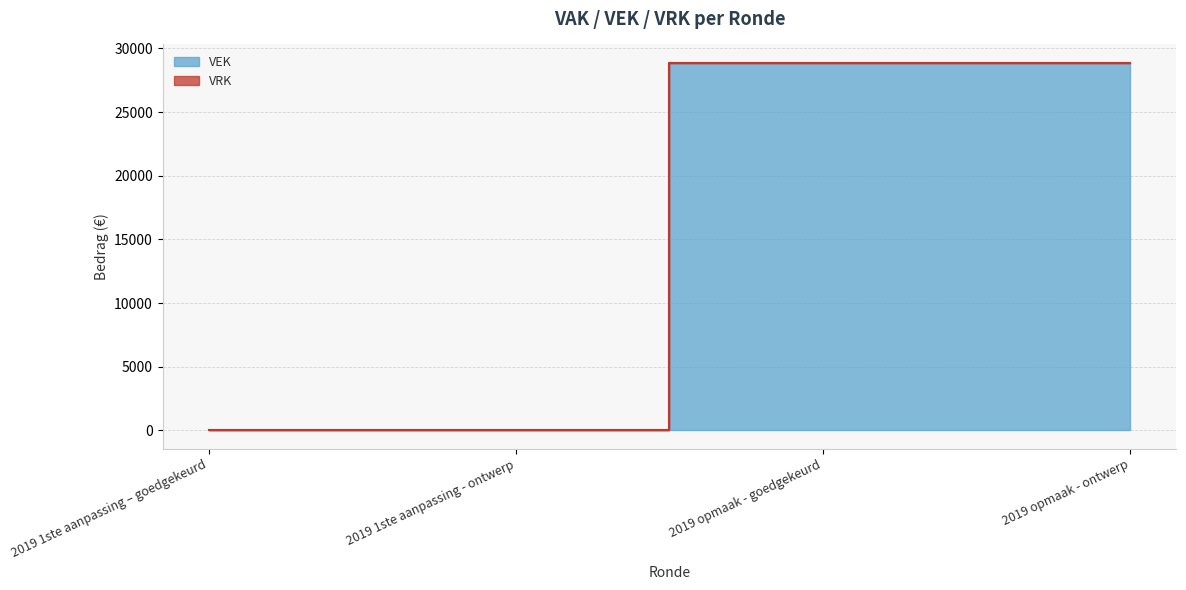

How many data points are less than 28870?

2